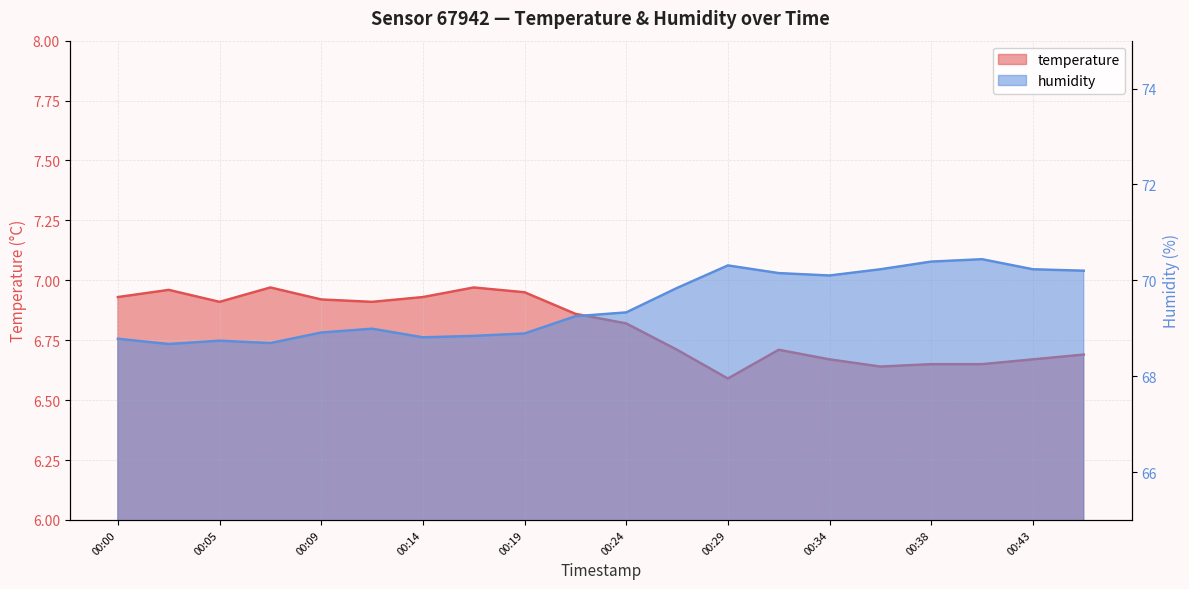

Where does the humidity series first go above 69?

00:21